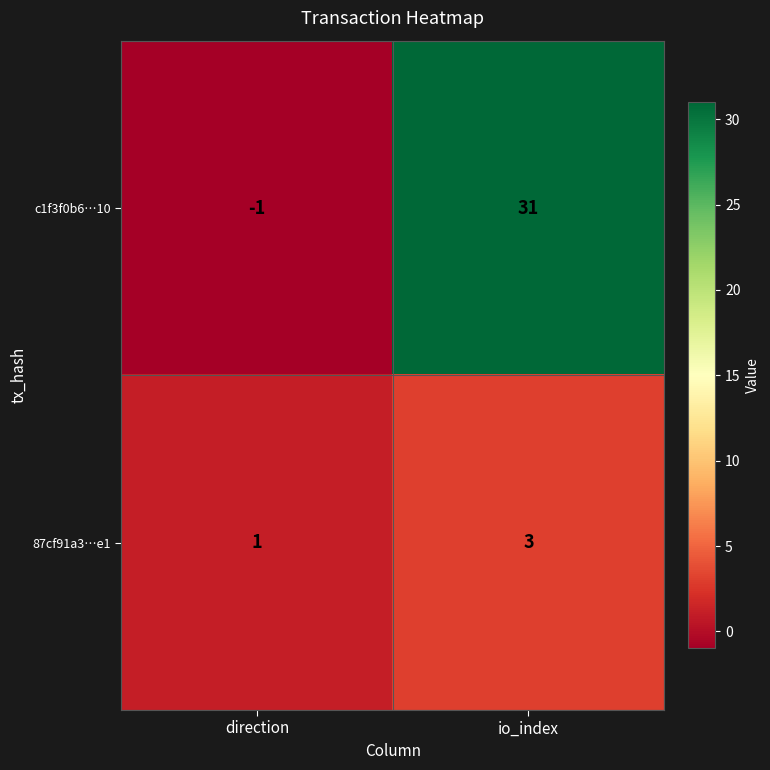

Which series changed the most between direction and io_index?

c1f3f0b6…10